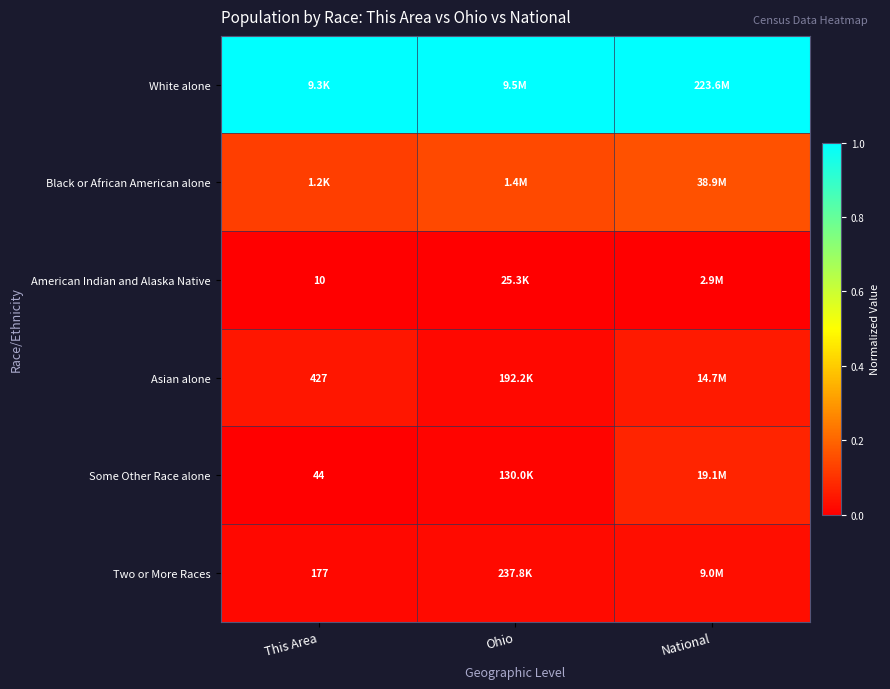

List the series in order of their peak value, highest first.

White alone, Black or African American alone, Some Other Race alone, Asian alone, Two or More Races, American Indian and Alaska Native